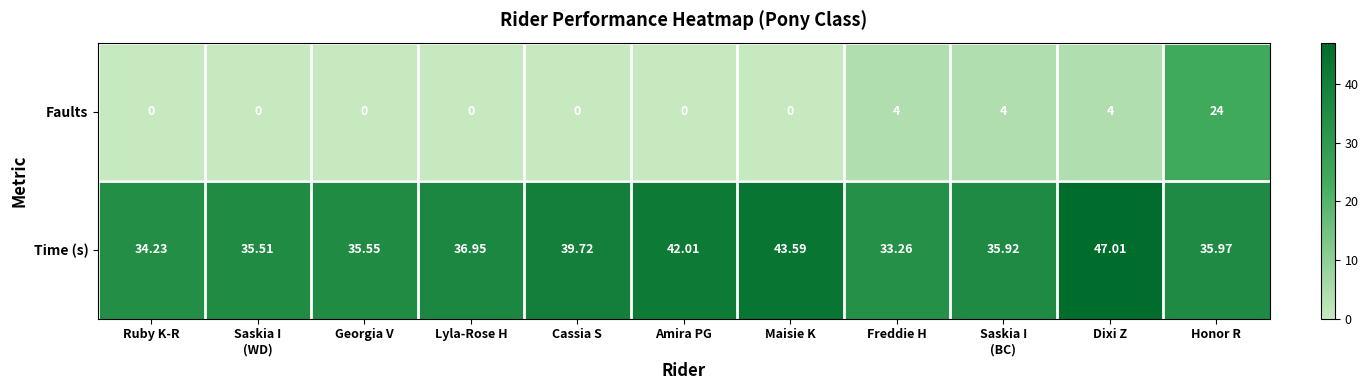

At which category does the chart reach its peak across all series?

Dixi Z